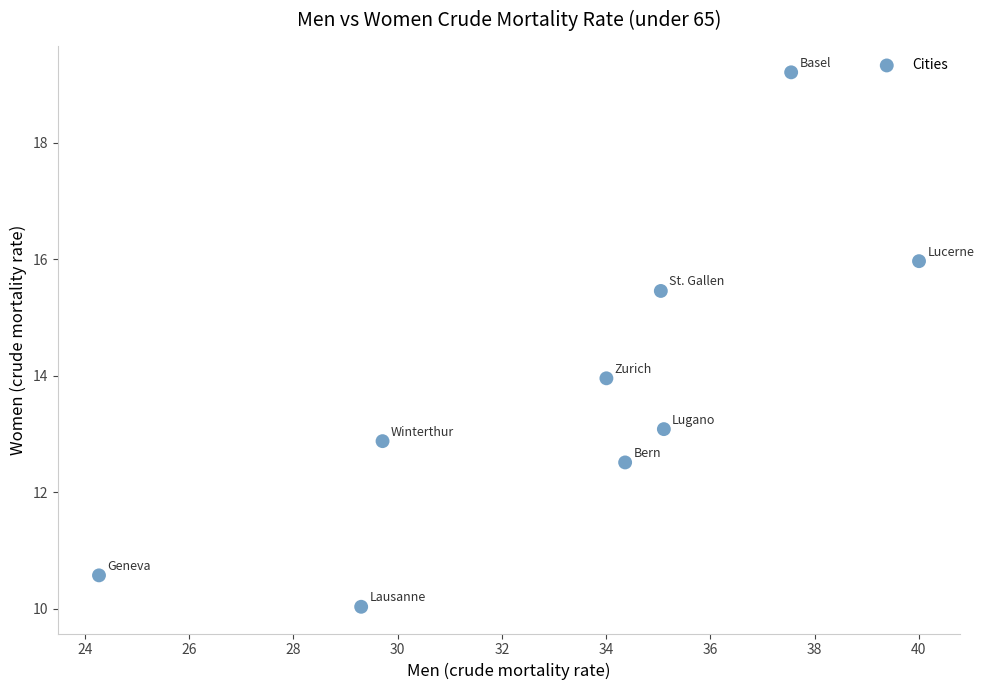

What is the range of Y values (max minus min)?

9.2